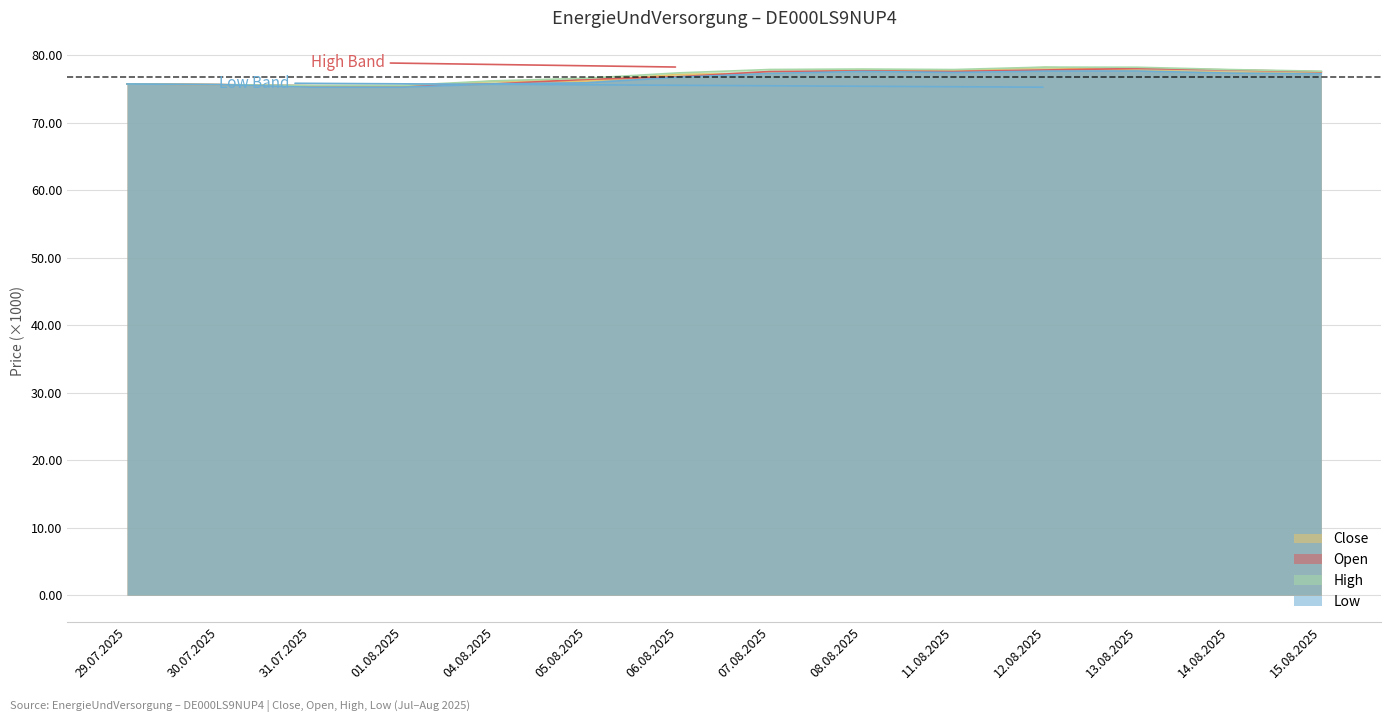

What is the value of the High point at the 1st from the left?

75.8